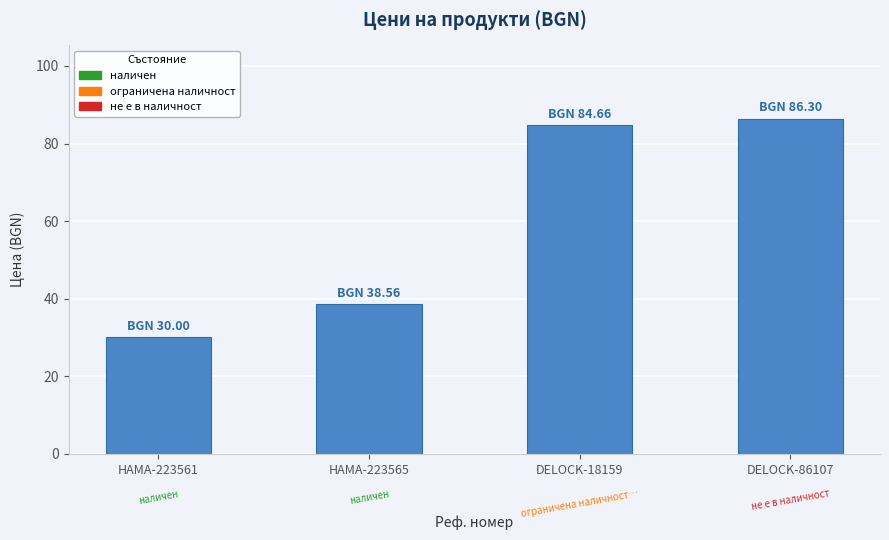

Reading right to left, list all the values displayed in this chart.

DELOCK-86107=86.3	DELOCK-18159=84.7	HAMA-223565=38.6	HAMA-223561=30.0